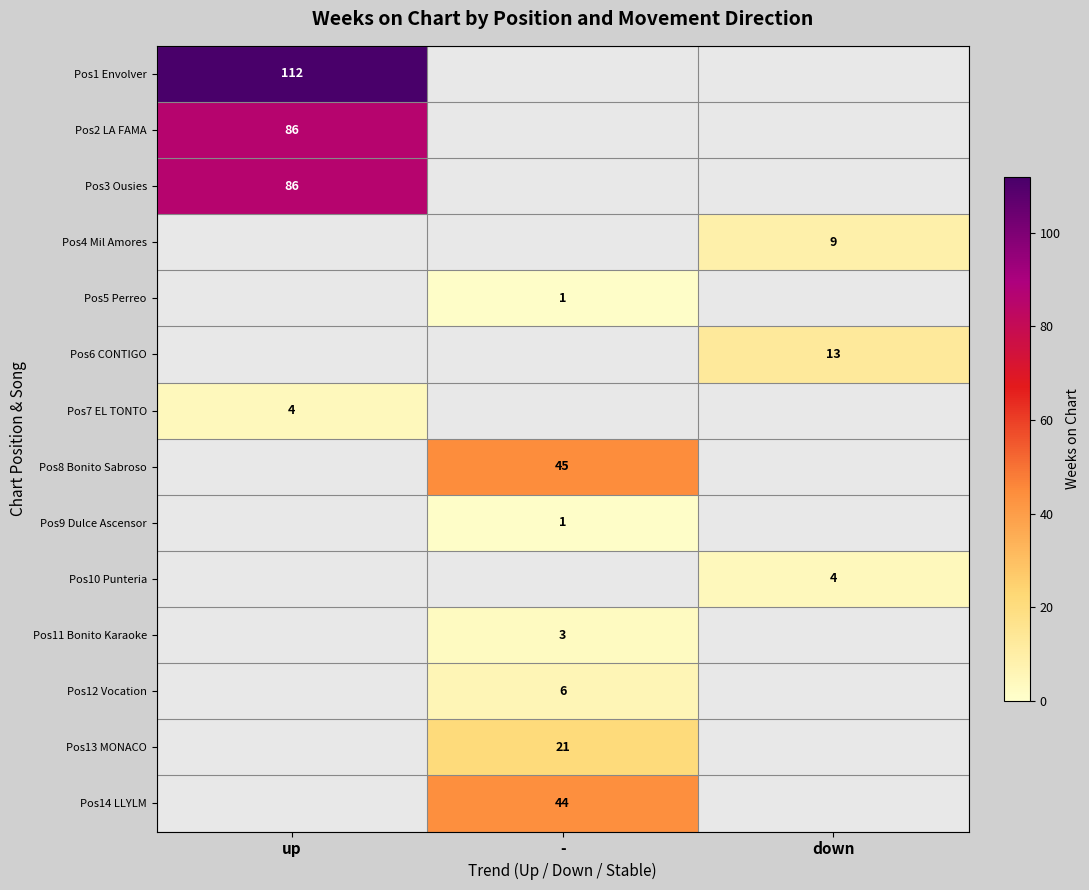

What is the minimum value shown in the chart?

-1